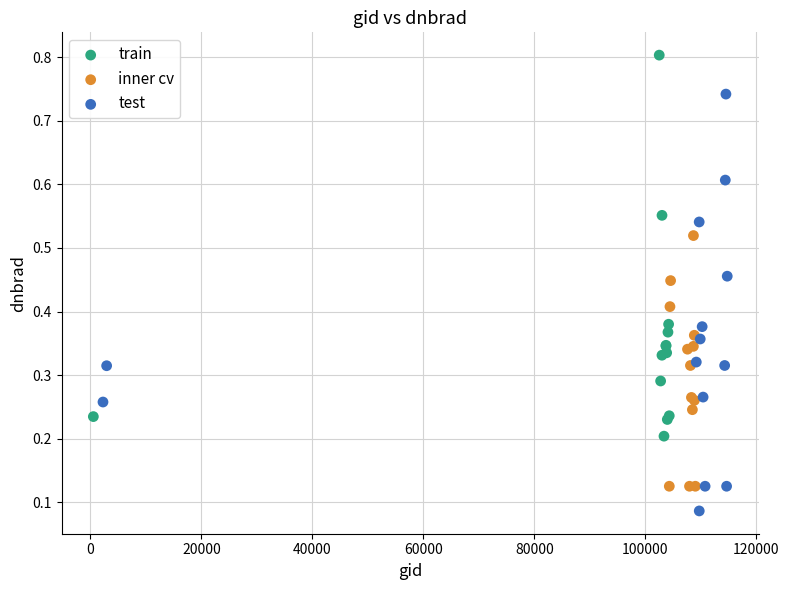

Which series contains the highest Y value?

train